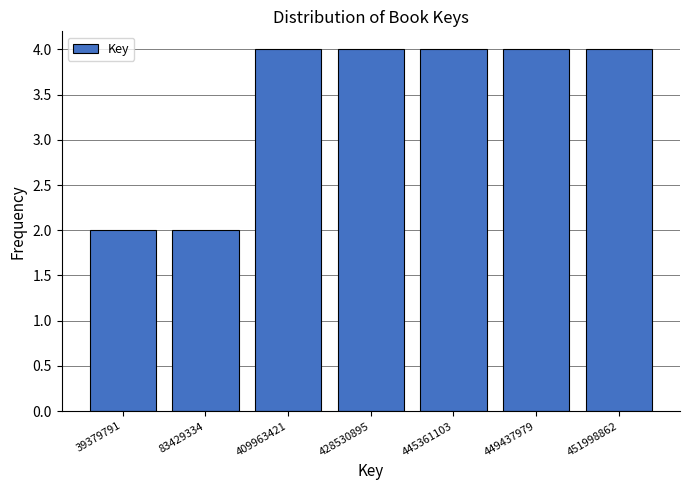

Reading left to right, extract all data points from this chart.

2	2	4	4	4	4	4